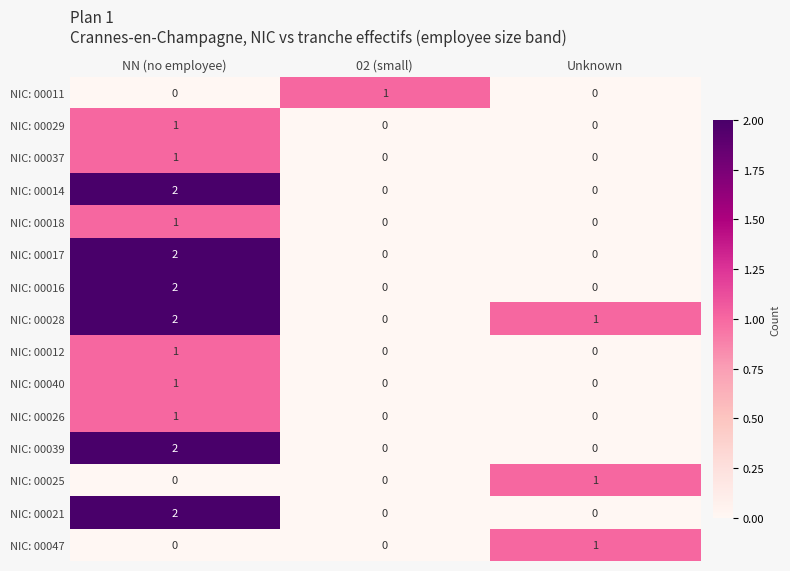

True or false: NIC: 00014 has a value of -1 at Unknown.

False